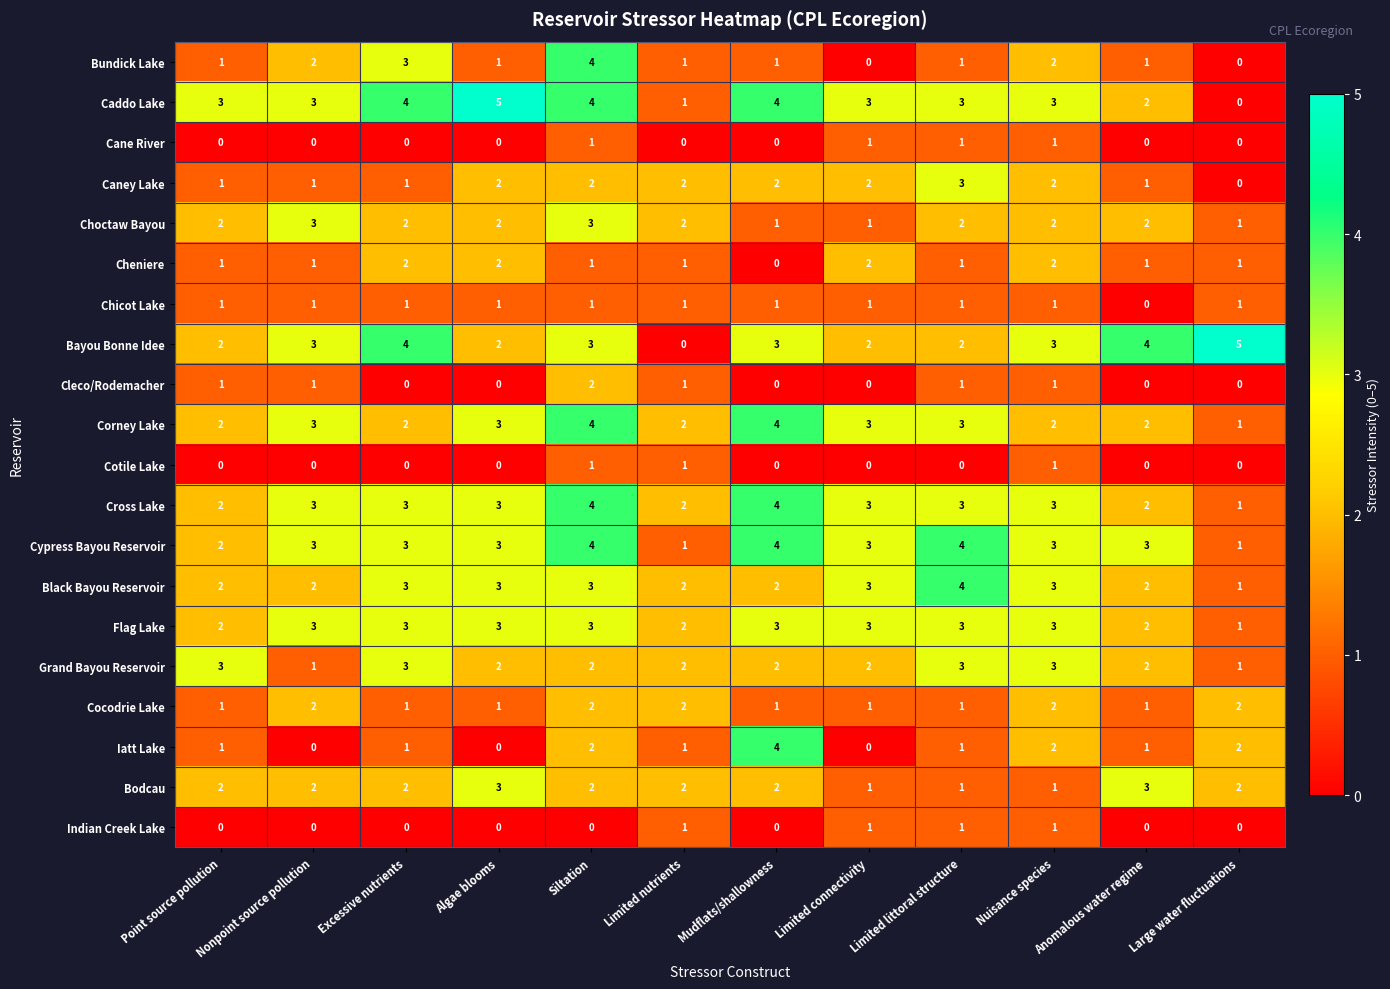

What is the greatest value displayed?

5